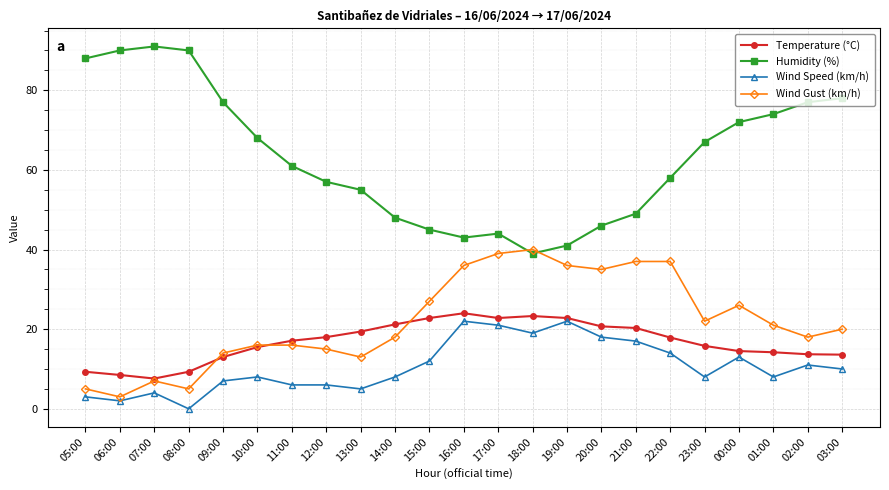

Is the value of Humidity (%) at 12:00 greater than the value of Wind Gust (km/h) at 18:00?

Yes